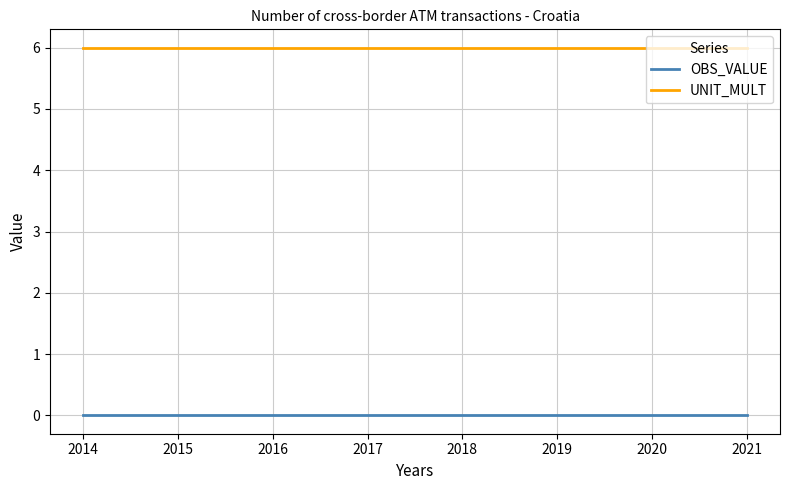

True or false: OBS_VALUE and UNIT_MULT cross at least once.

False